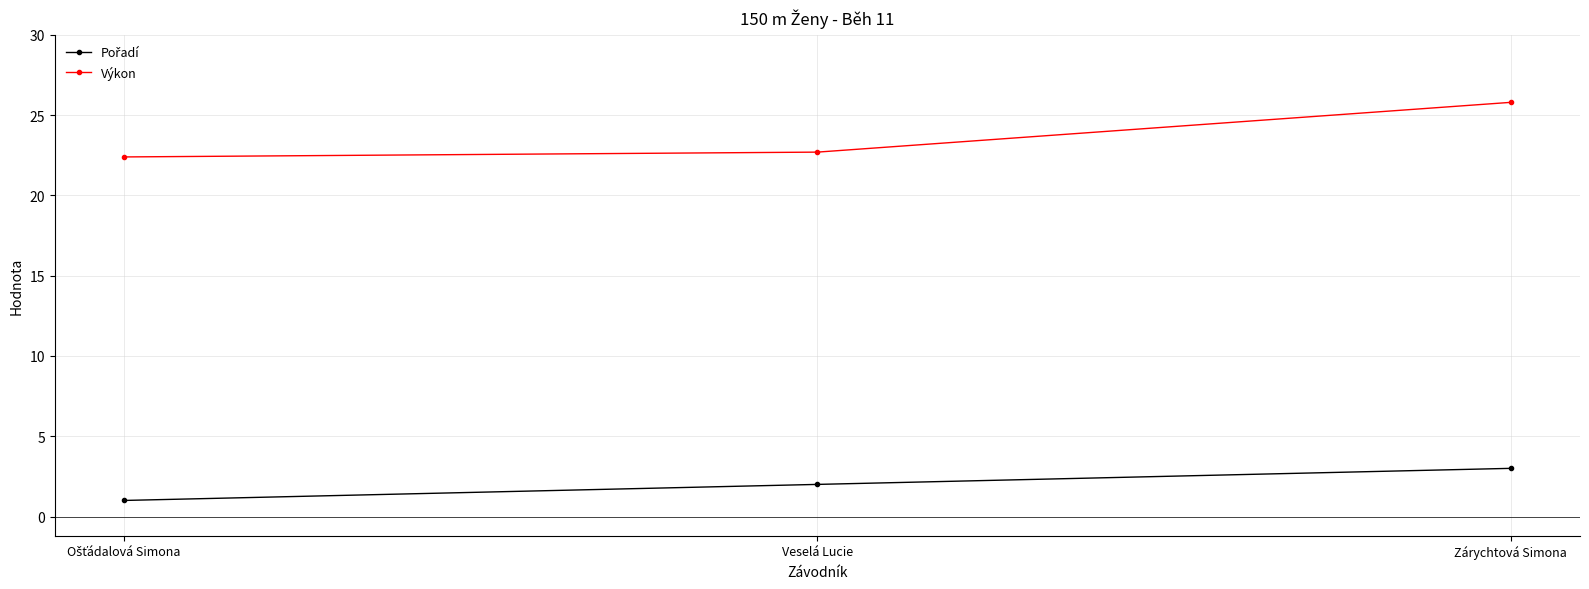

What is the difference between the Výkon values at Veselá Lucie and Zárychtová Simona?

3.1